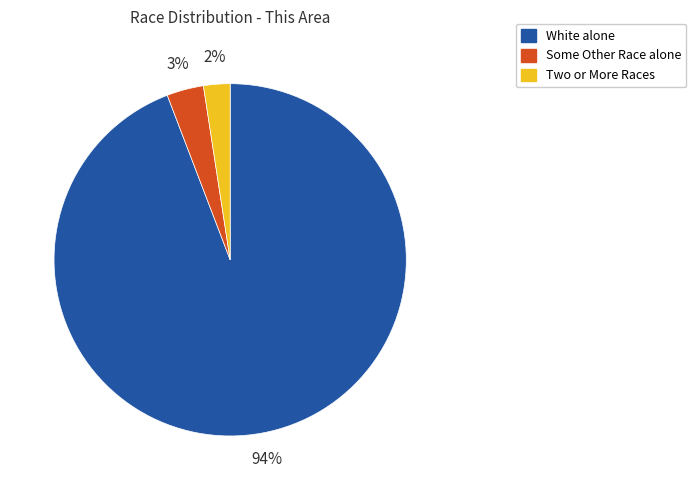

To the nearest percent, what percentage of the pie is Some Other Race alone?

3%